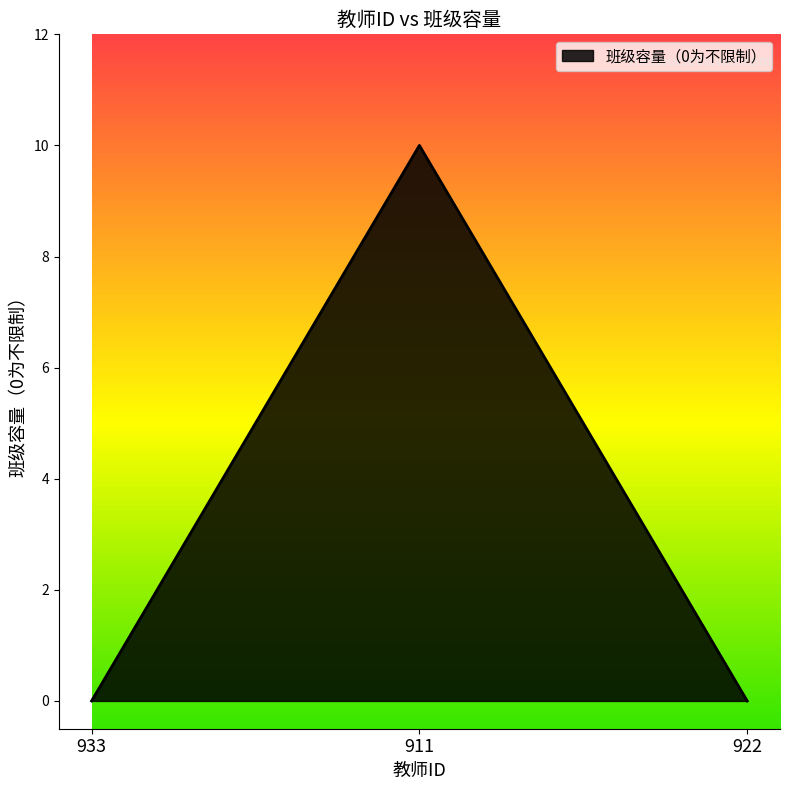

Count the values in the range 0 to 10.

3